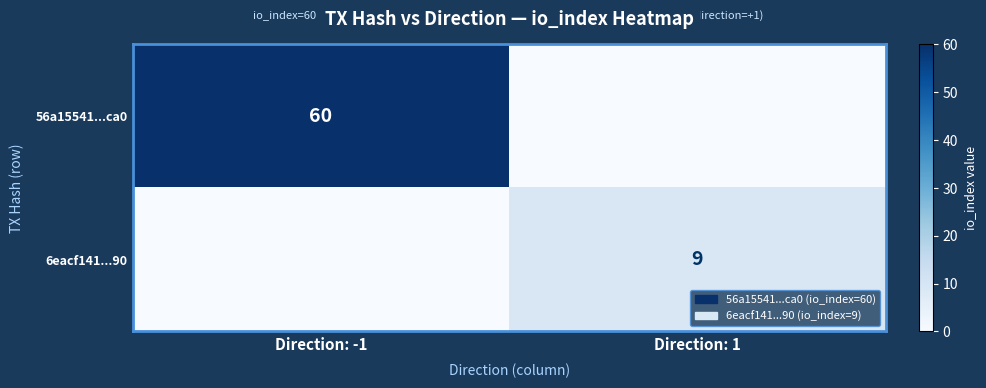

At which category does the chart reach its minimum across all series?

Direction: 1